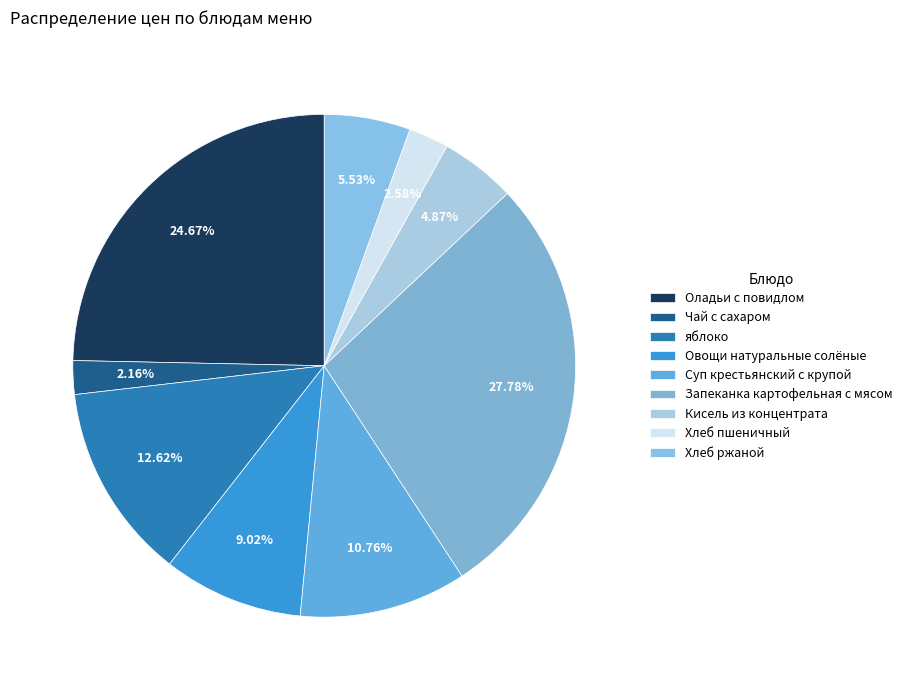

What percentage do Хлеб пшеничный and Чай с сахаром together represent?

4.7%